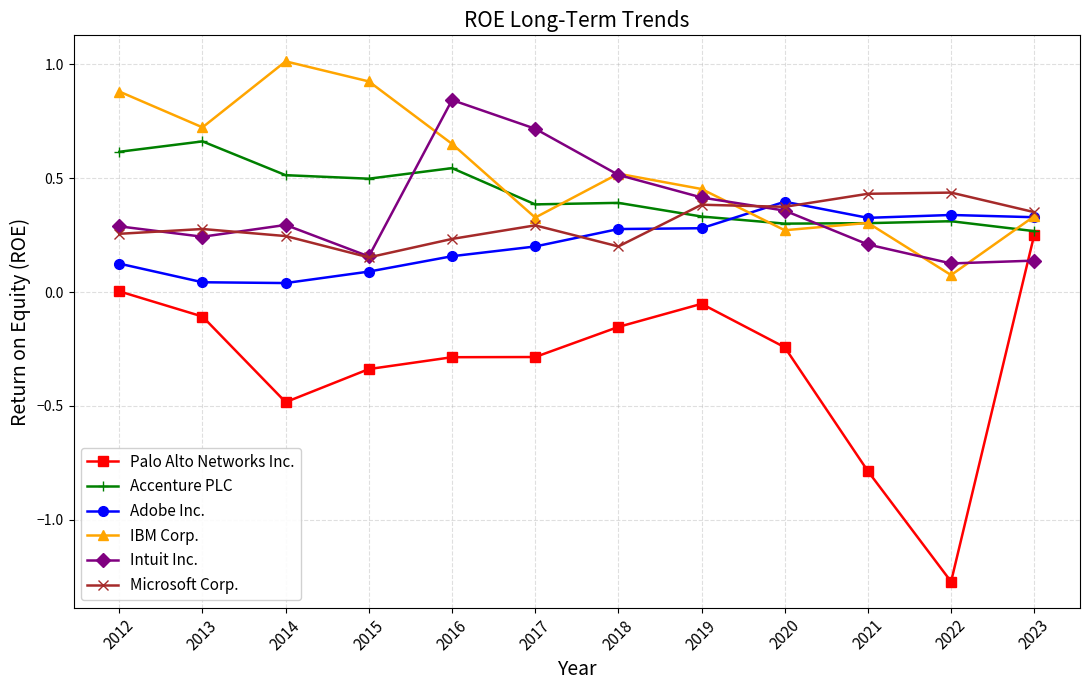

Which series has the largest total across all categories?

IBM Corp.